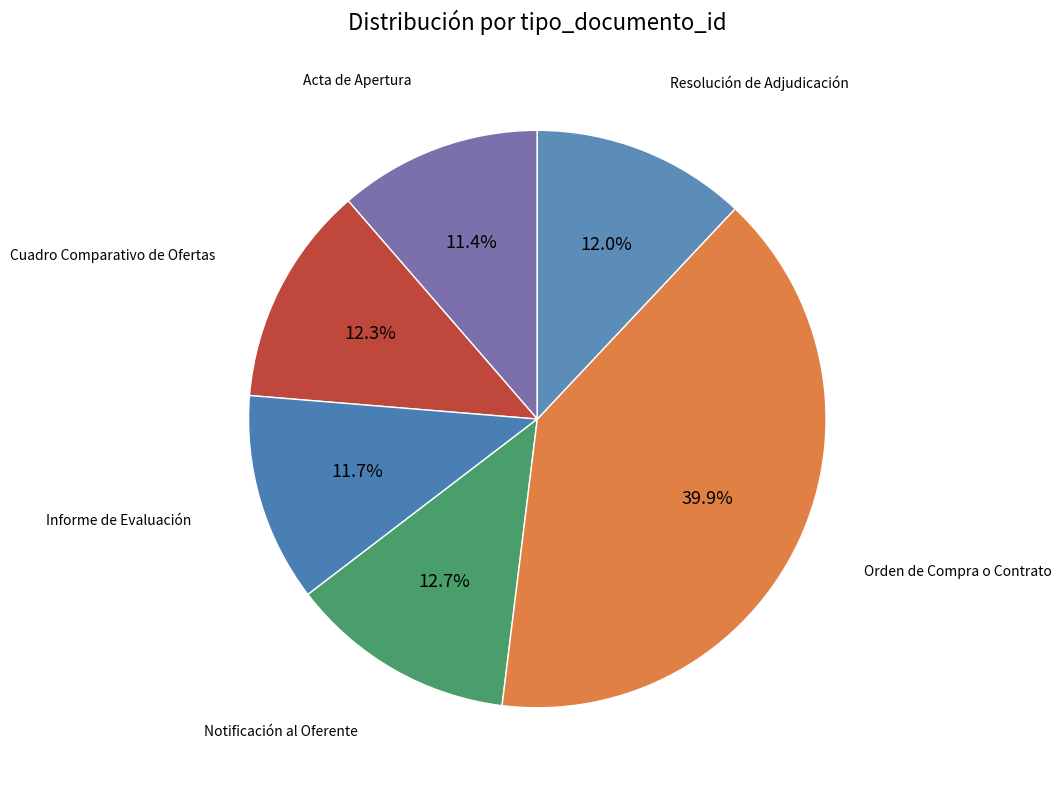

To the nearest percent, what is the average slice percentage?

17%